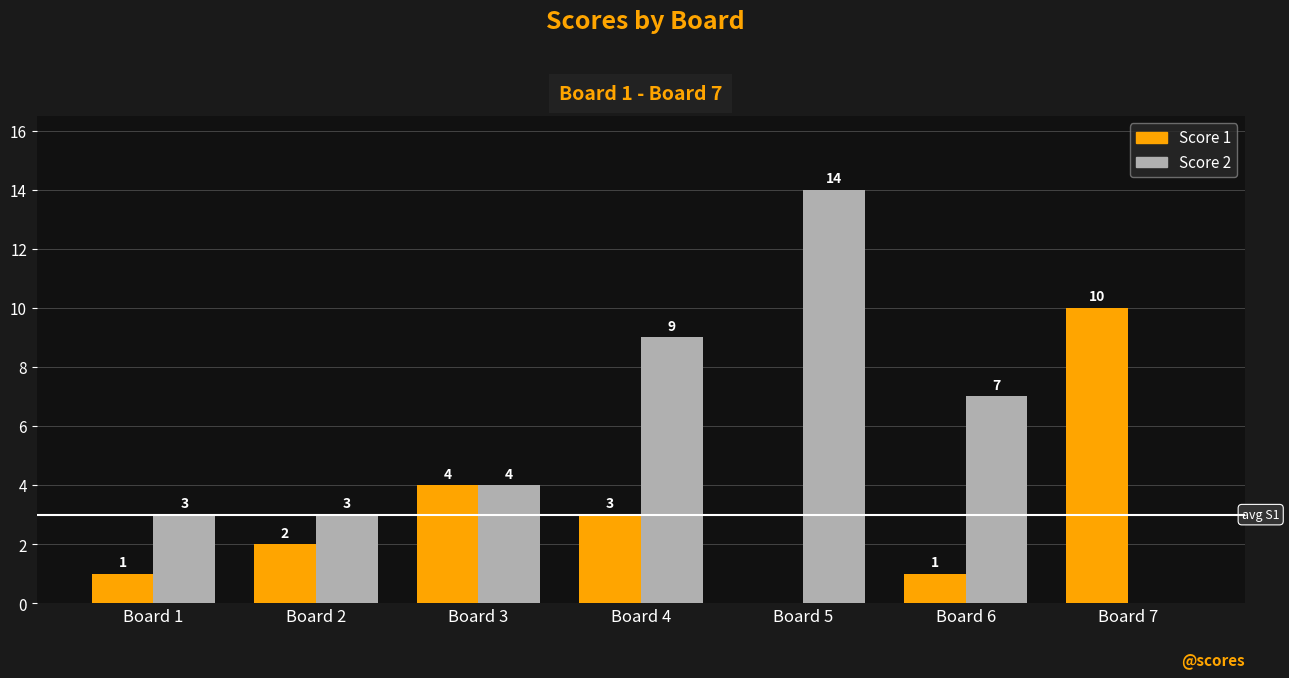

What is the sum of the Score 1 values at Board 4 and Board 3?

7